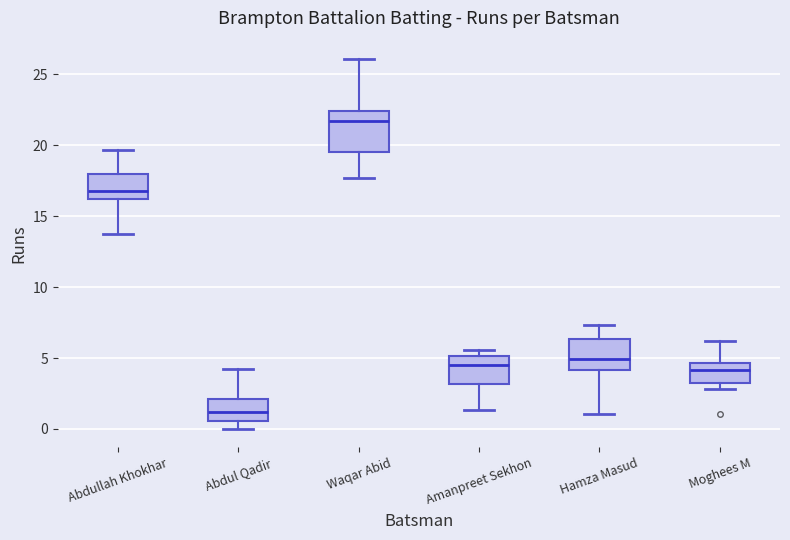

Reading left to right, read every box against the y-axis: the position of its median line, the range the box covers, and the ends of its whiskers. The values are not printed on the chart, so give them approximately, as read against the axis.

Abdullah Khokhar: median 17.0, box 16.0 to 18.0, whiskers 13.5 to 19.5
Abdul Qadir: median 1.0, box 0.5 to 2.0, whiskers 0.0 to 4.0
Waqar Abid: median 21.5, box 19.5 to 22.5, whiskers 17.5 to 26.0
Amanpreet Sekhon: median 4.5, box 3.0 to 5.0, whiskers 1.5 to 5.5
Hamza Masud: median 5.0, box 4.0 to 6.5, whiskers 1.0 to 7.5
Moghees M: median 4.0, box 3.0 to 4.5, whiskers 3.0 (just below the box's lower edge) to 6.0